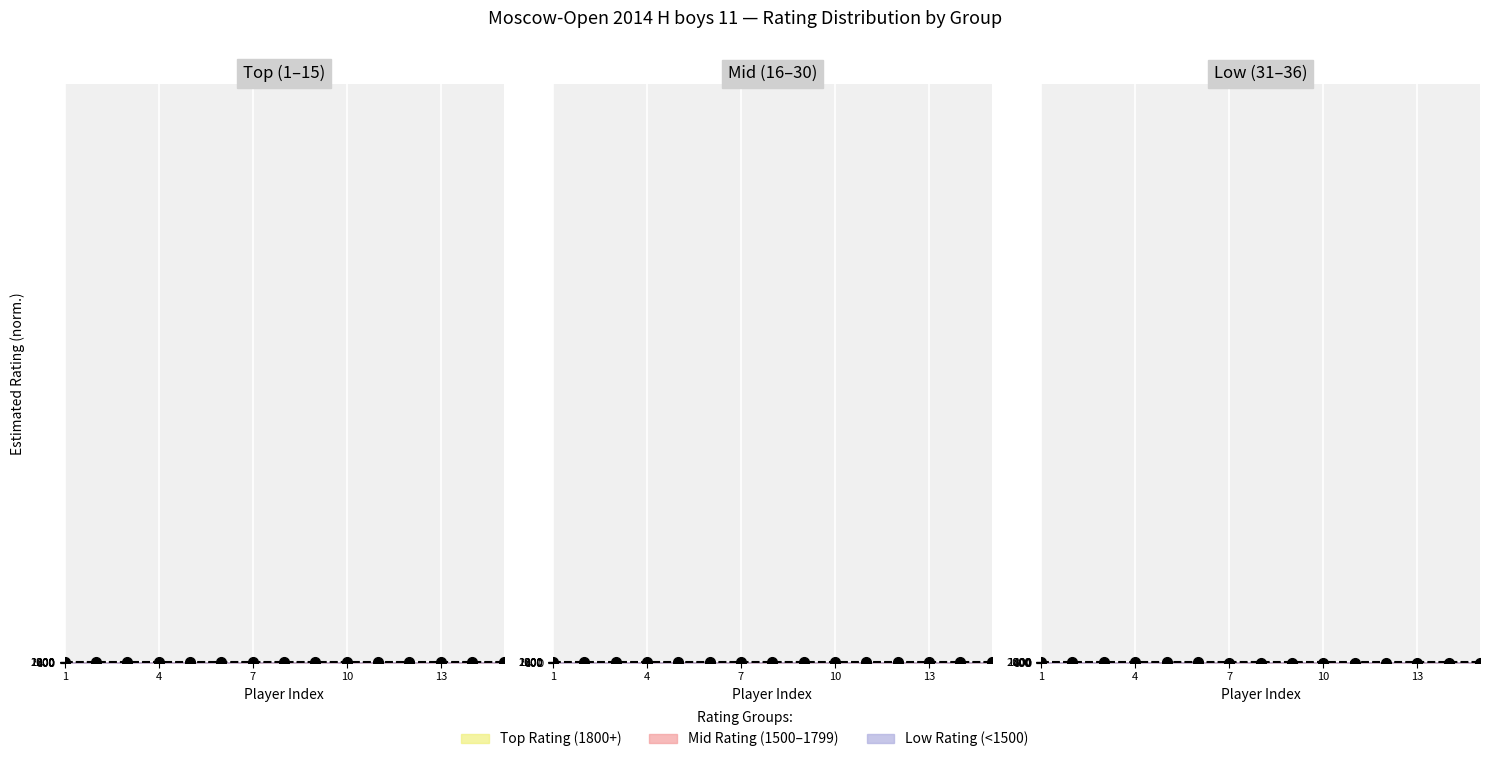

What are all the series names shown in the legend?

Top Rating (1800+), Mid Rating (1500-1799), Low Rating (<1500)